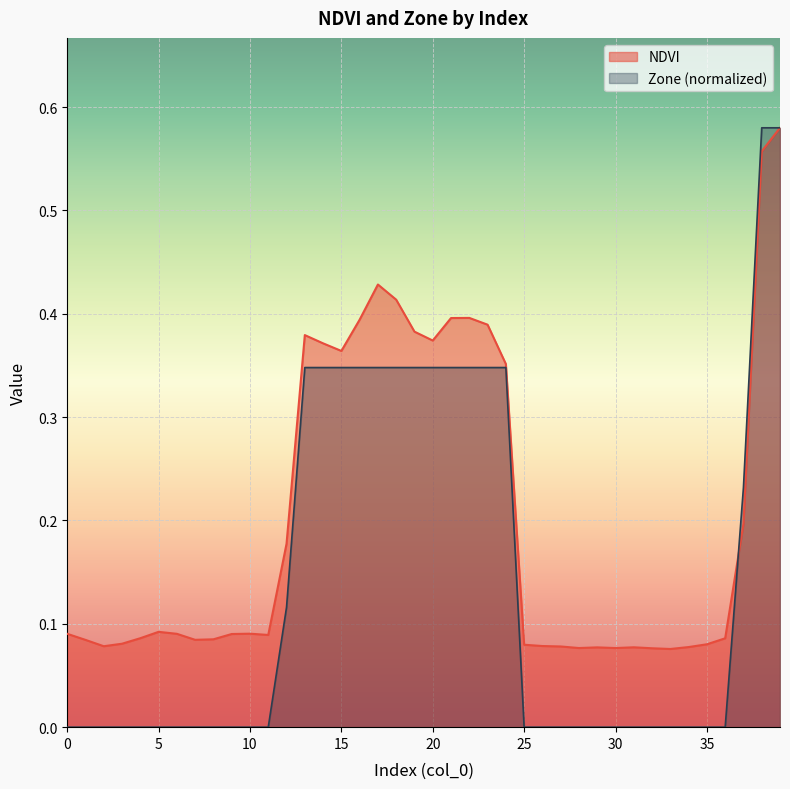

Is the value of NDVI at 39 greater than the value of Zone at 1?

Yes